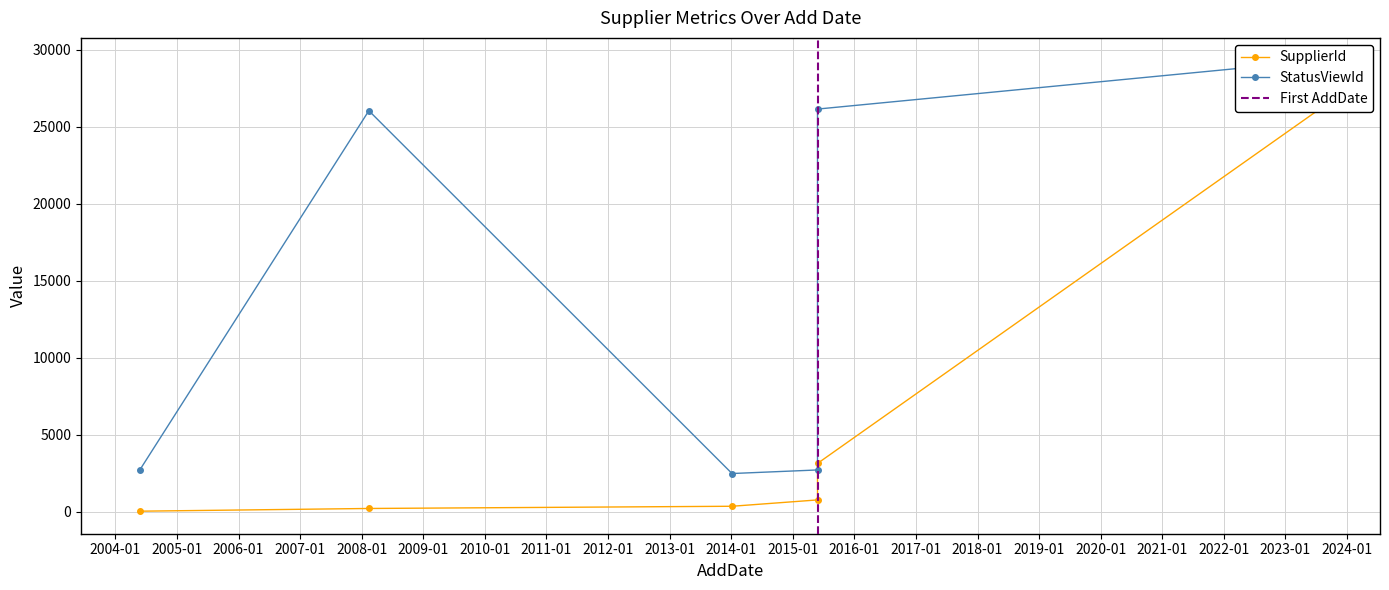

Does the chart have visible grid lines?

Yes